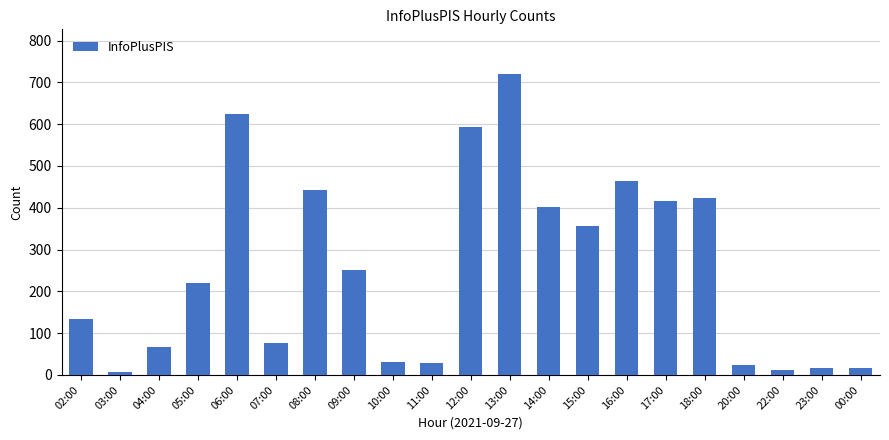

What is the label of the 4th bar from the right?

20:00